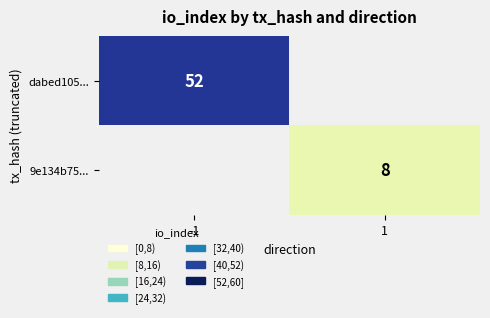

Is it true that 9e134b75... equals 8 at 1?

True